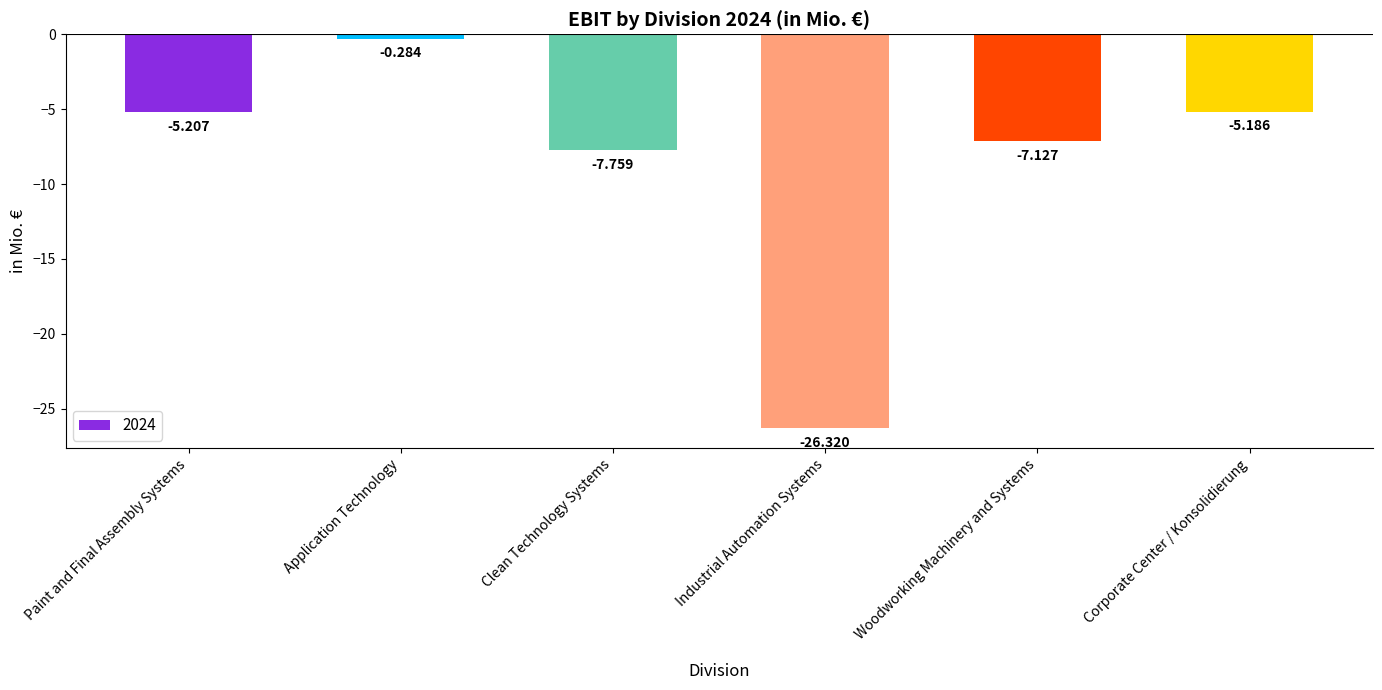

Does the chart contain any negative values?

Yes